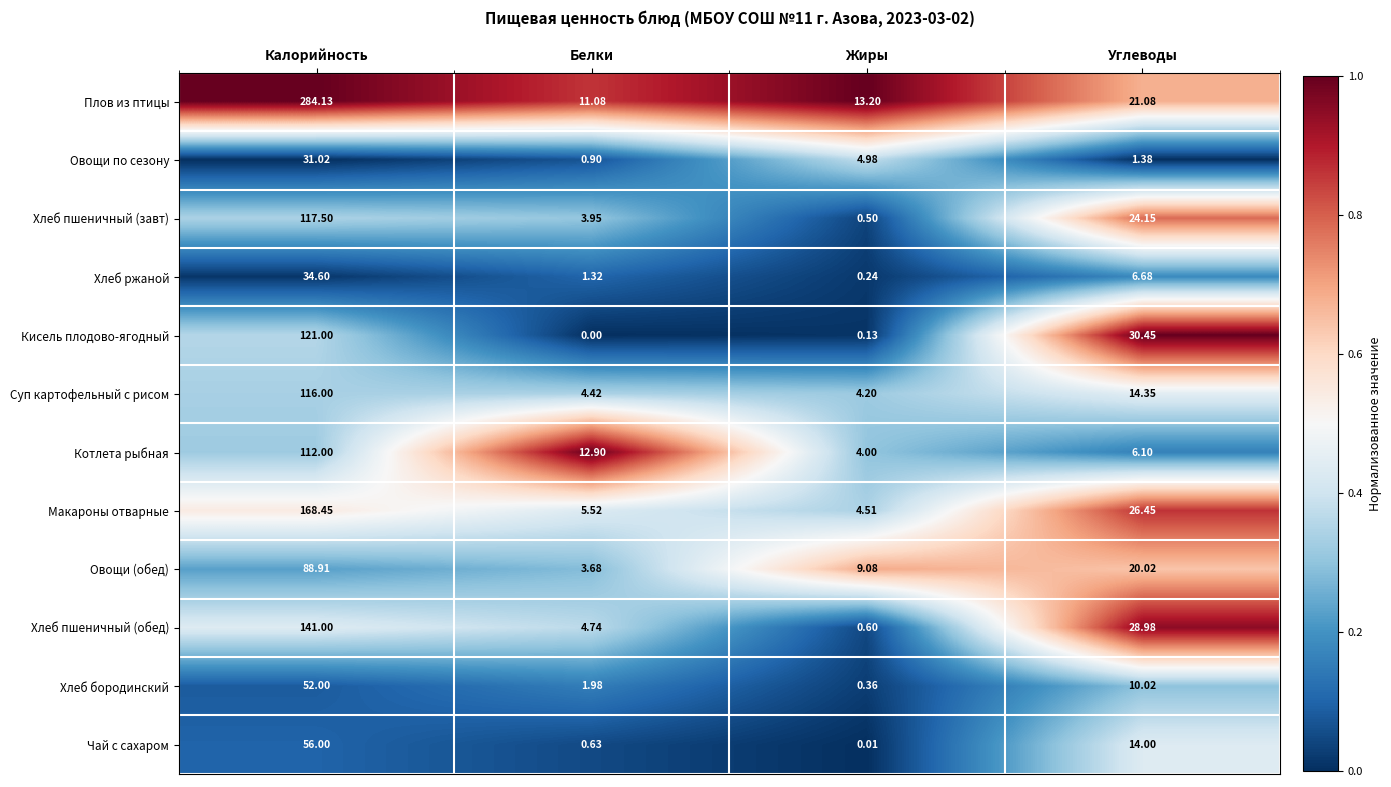

List the labels in order of Овощи (обед) value, largest first.

Калорийность, Углеводы, Жиры, Белки